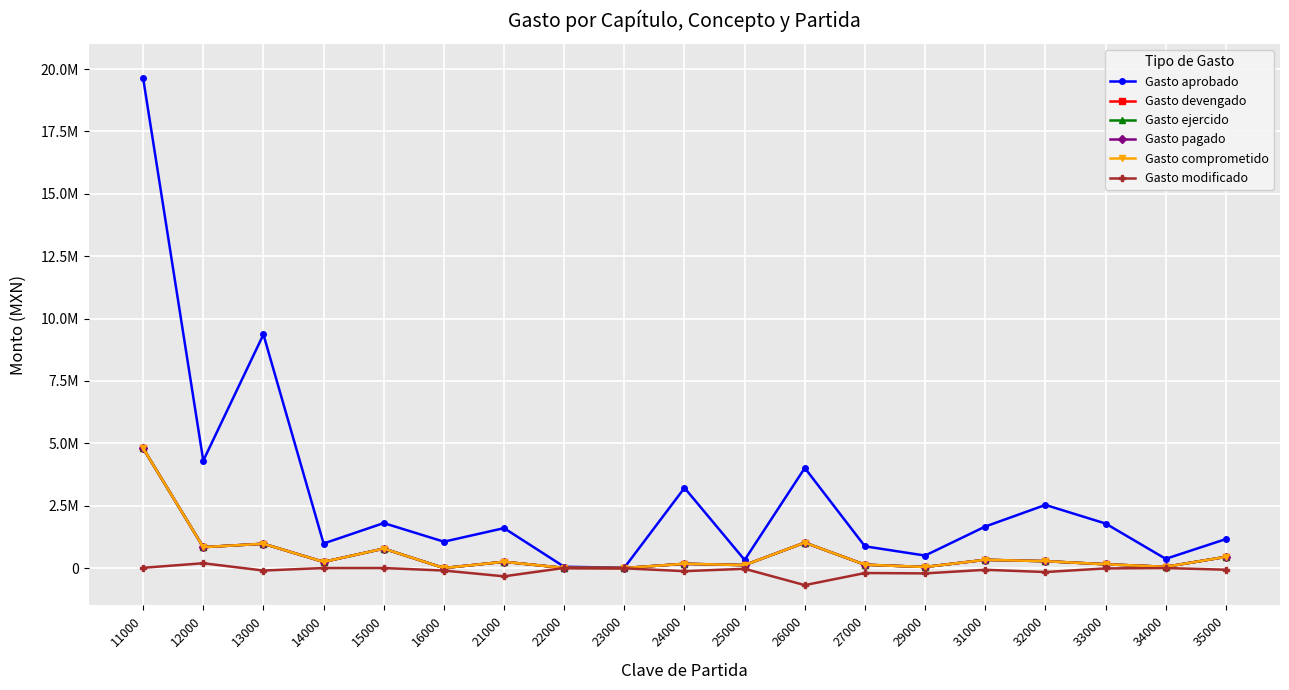

Does the chart have visible grid lines?

Yes